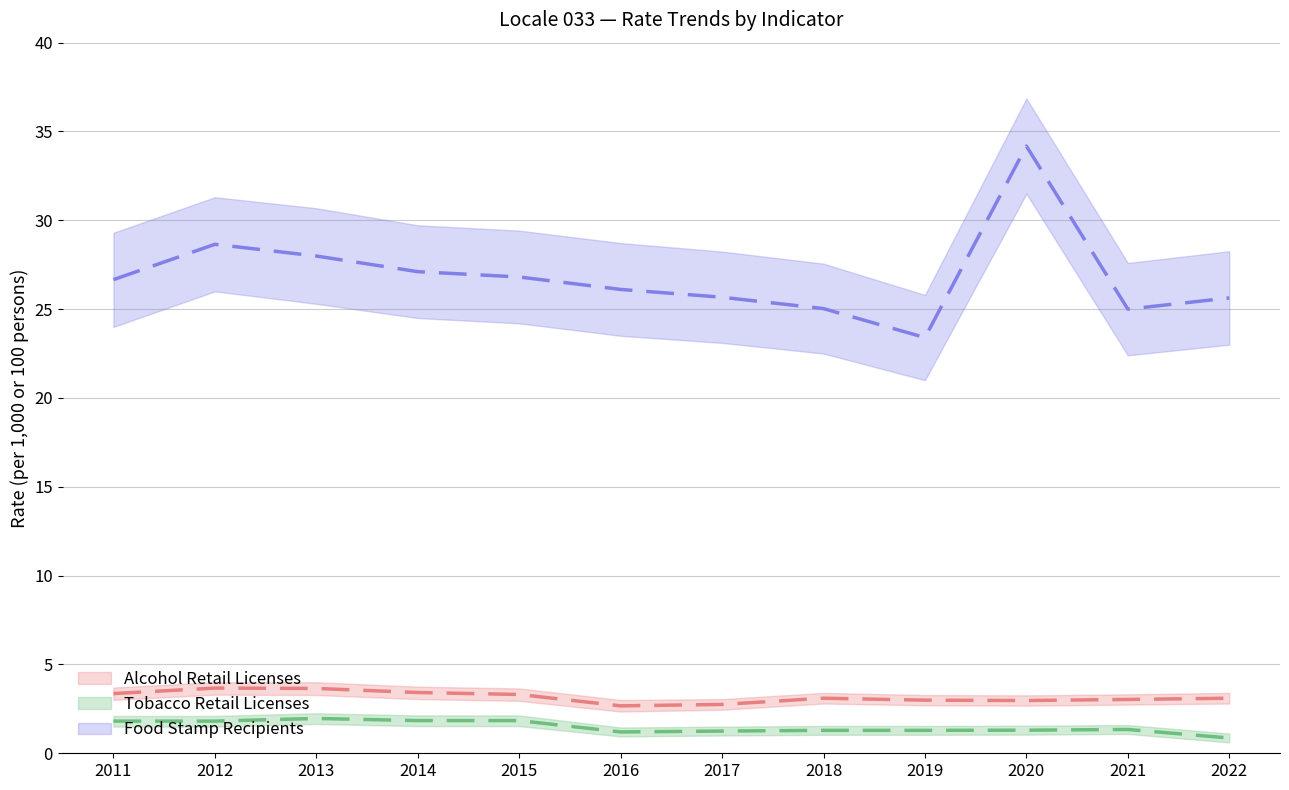

At which category is the sum across all series the highest?

2020